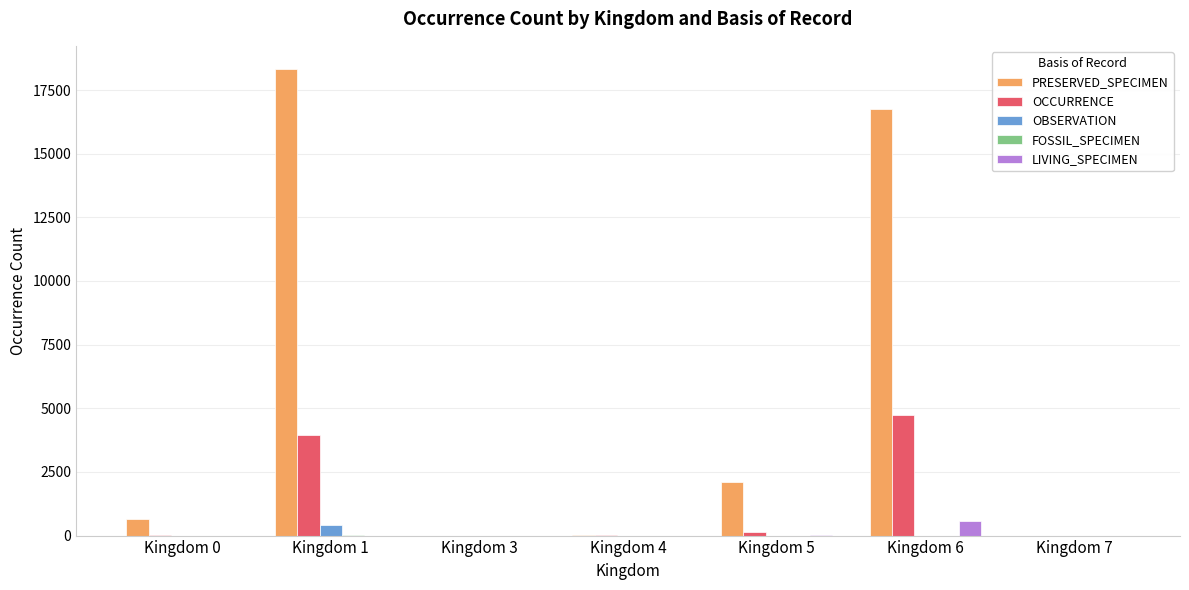

How many categories are shown in the chart?

7